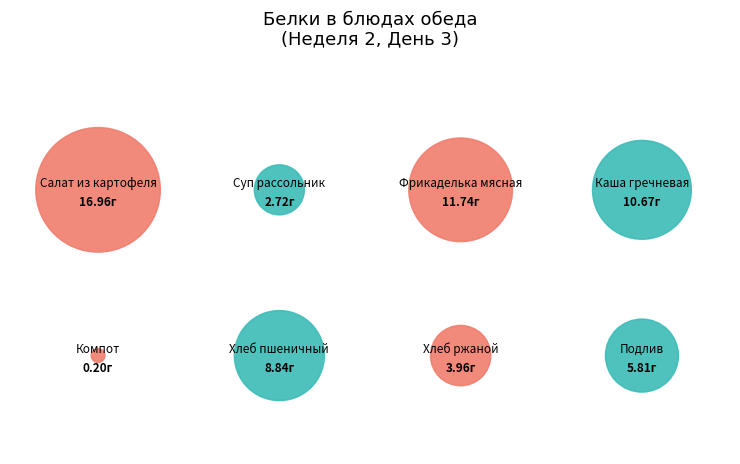

What is the largest slice in the pie chart?

Салат из картофеля